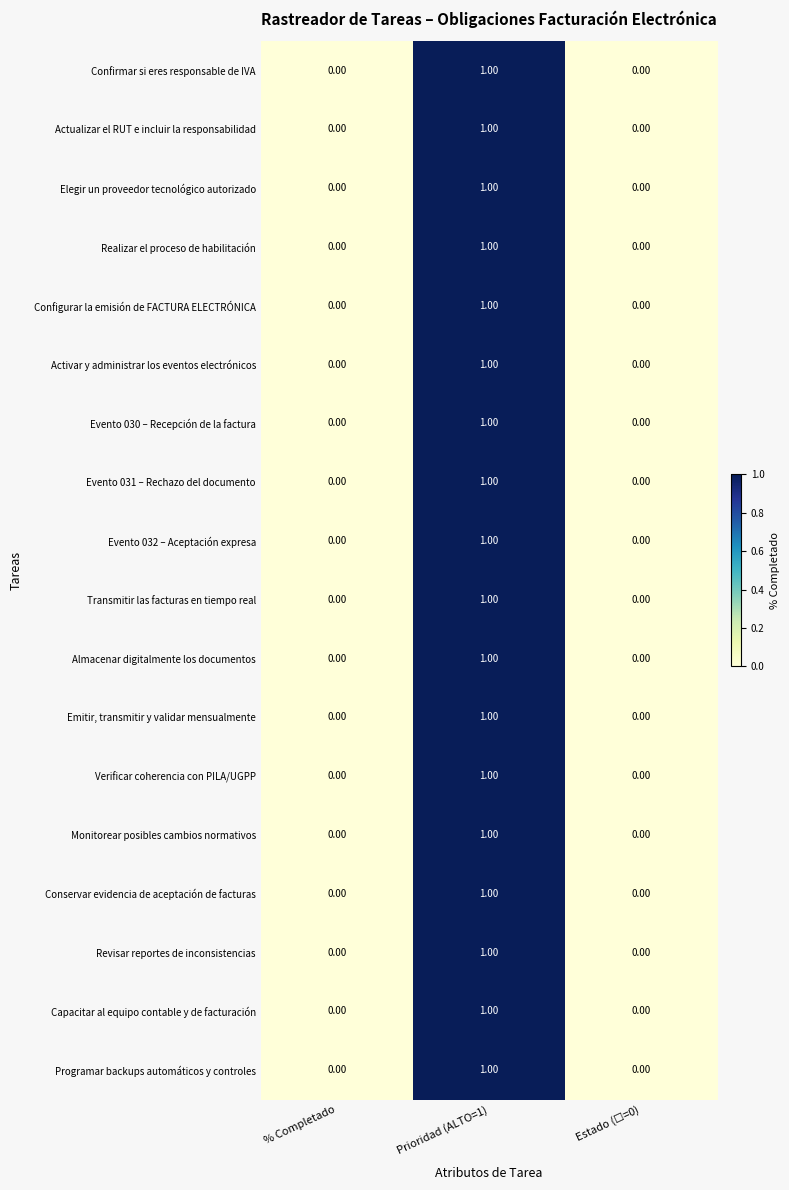

Which series changed the most between Prioridad (ALTO=1) and Estado (☐=0)?

Confirmar si eres responsable de IVA